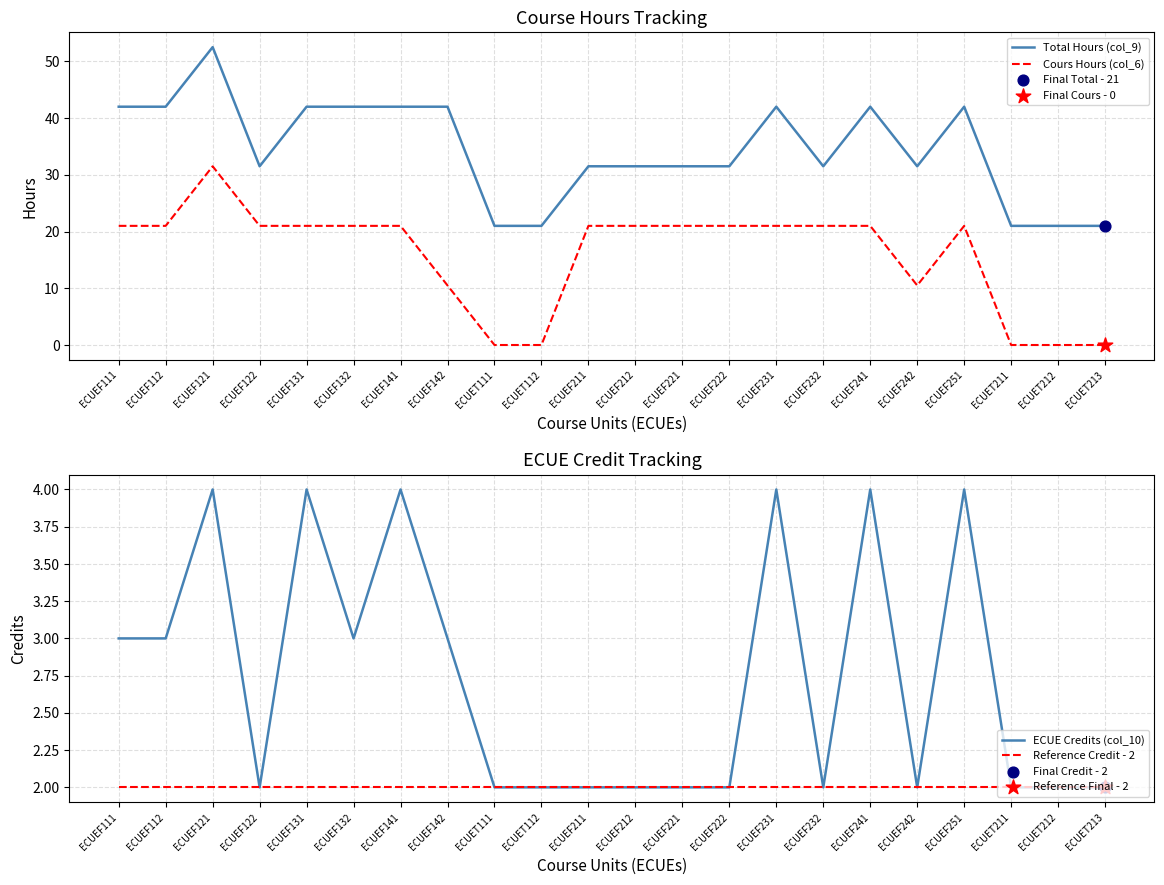

What are all the series names shown in the legend?

Total Hours (col_9), Cours Hours (col_6), ECUE Credits (col_10), Reference Credit - 2